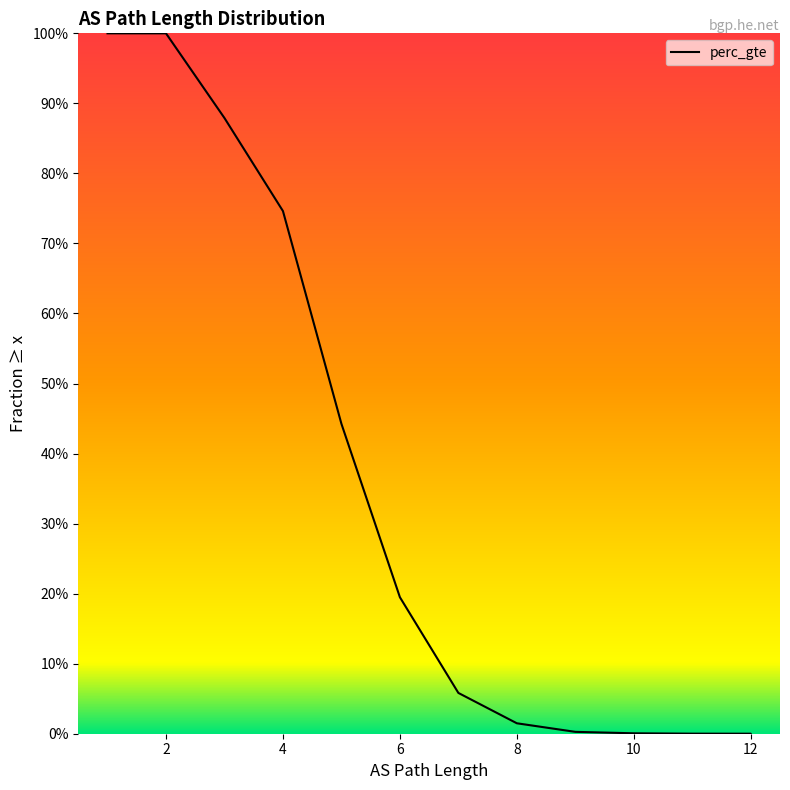

Where is the data nearest to the value 0?

12